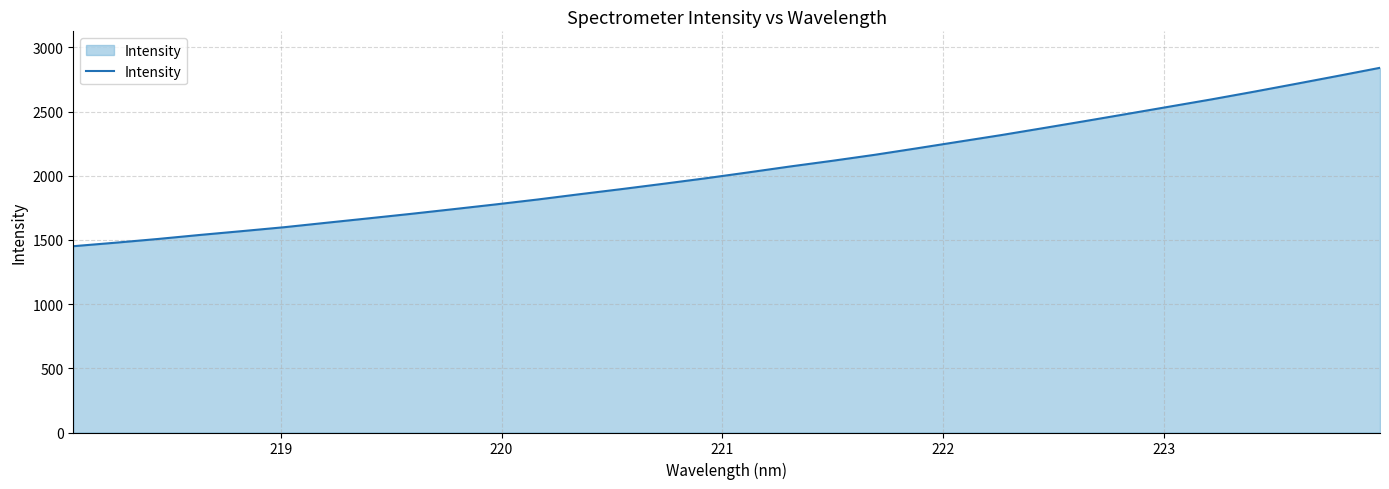

What is the difference between the maximum and minimum values?

1389.9